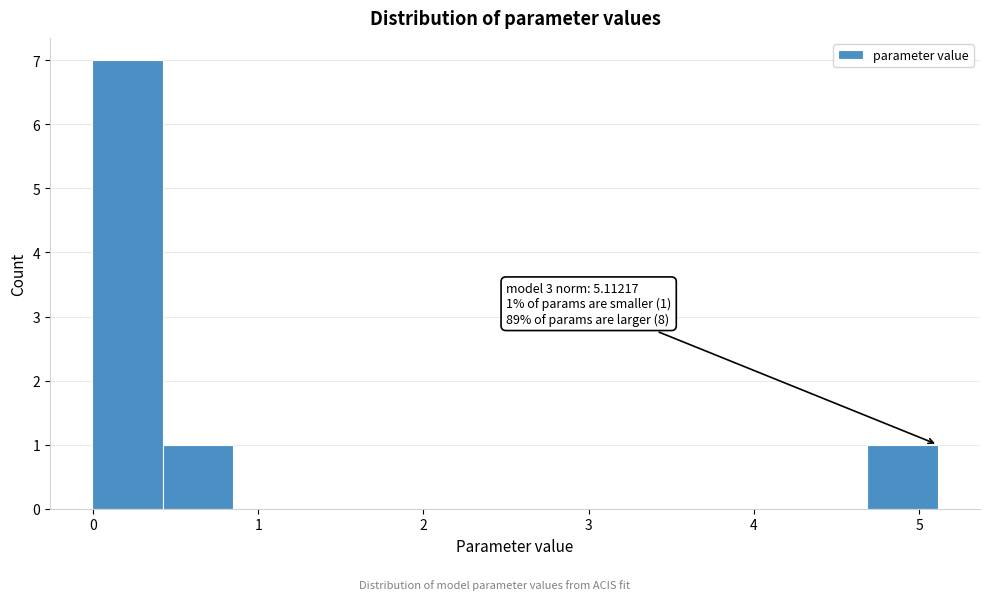

Over which range of the x-axis is the bar tallest?

0.0 to 0.4